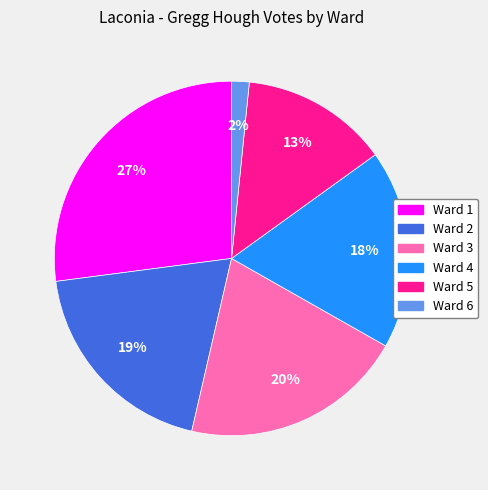

Is it true that Ward 6 is 2% of the pie?

True